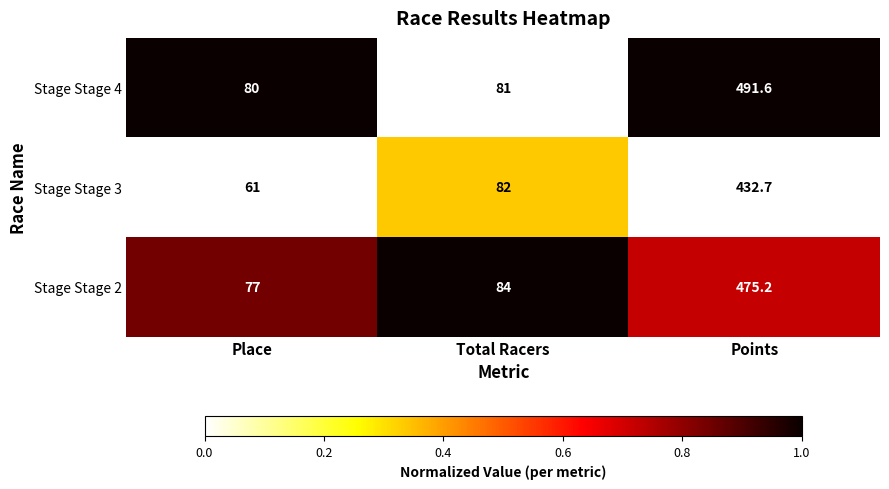

Which category has the highest value across all series?

Points